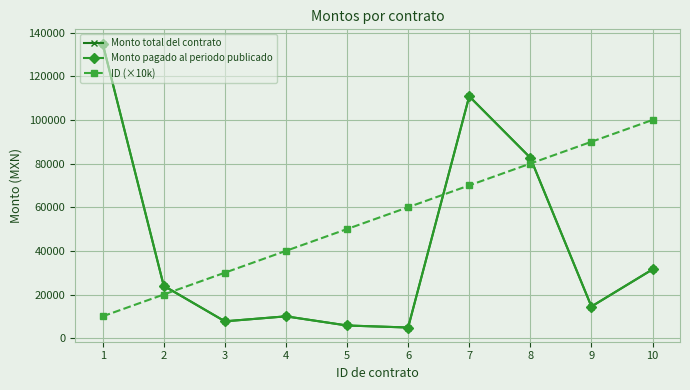

What is the value of the ID (×10k) point at the 3rd from the left?

30000.0